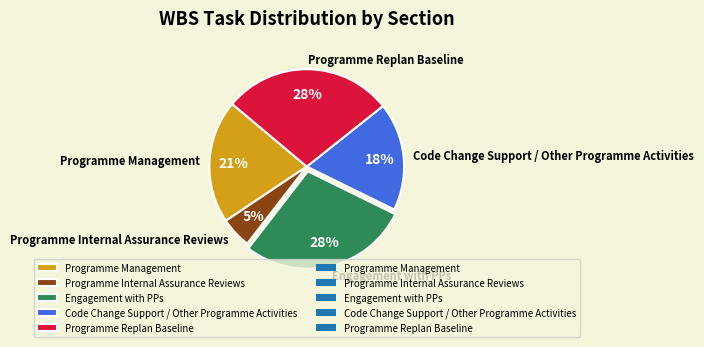

To the nearest percent, what portion does Programme Management represent?

21%